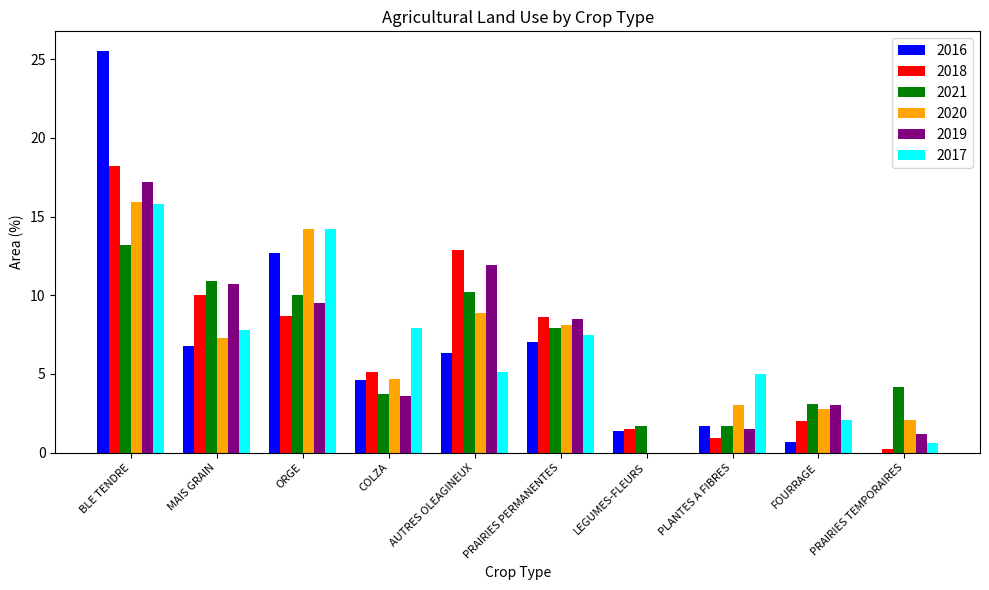

What is the average value of the 2016 series?

6.7